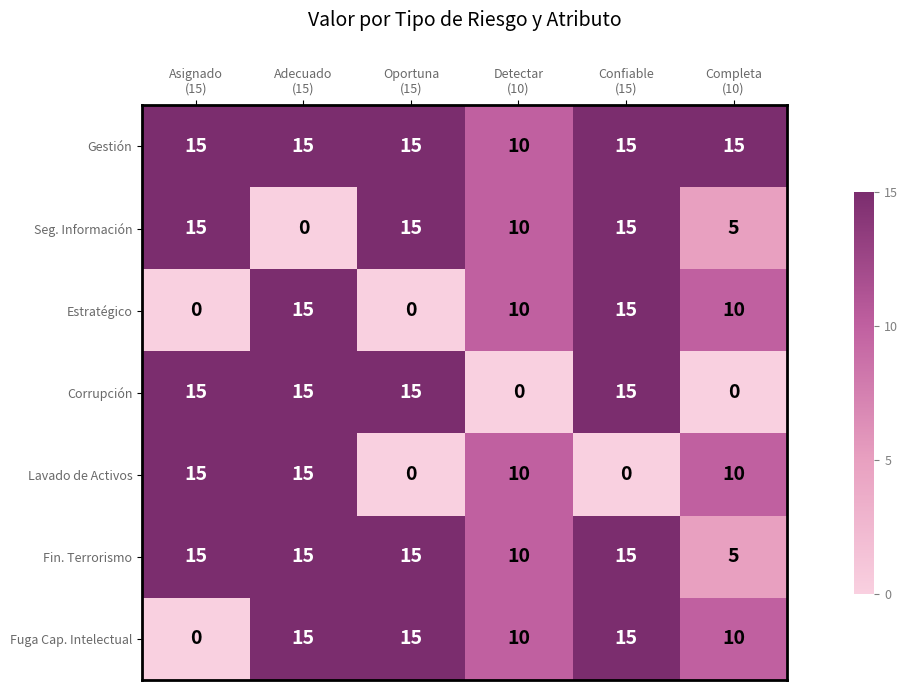

How many Seg. Información values are between 5 and 15?

5